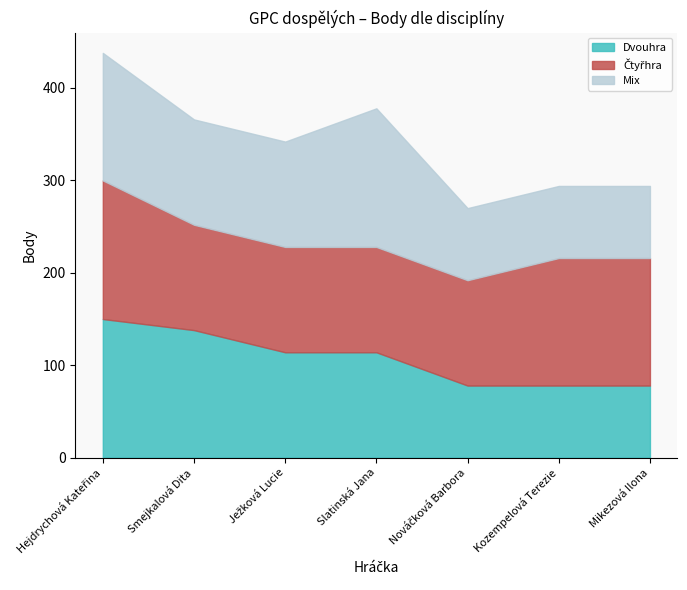

Reading left to right, transcribe all the data shown in this chart.

Dvouhra: Hejdrychová Kateřina=150	Smejkalová Dita=138	Ježková Lucie=114	Slatinská Jana=114	Nováčková Barbora=78	Kozempelová Terezie=78	Mikezová Ilona=78
Čtyřhra: Hejdrychová Kateřina=150	Smejkalová Dita=114	Ježková Lucie=114	Slatinská Jana=114	Nováčková Barbora=114	Kozempelová Terezie=138	Mikezová Ilona=138
Mix: Hejdrychová Kateřina=138	Smejkalová Dita=114	Ježková Lucie=114	Slatinská Jana=150	Nováčková Barbora=78	Kozempelová Terezie=78	Mikezová Ilona=78